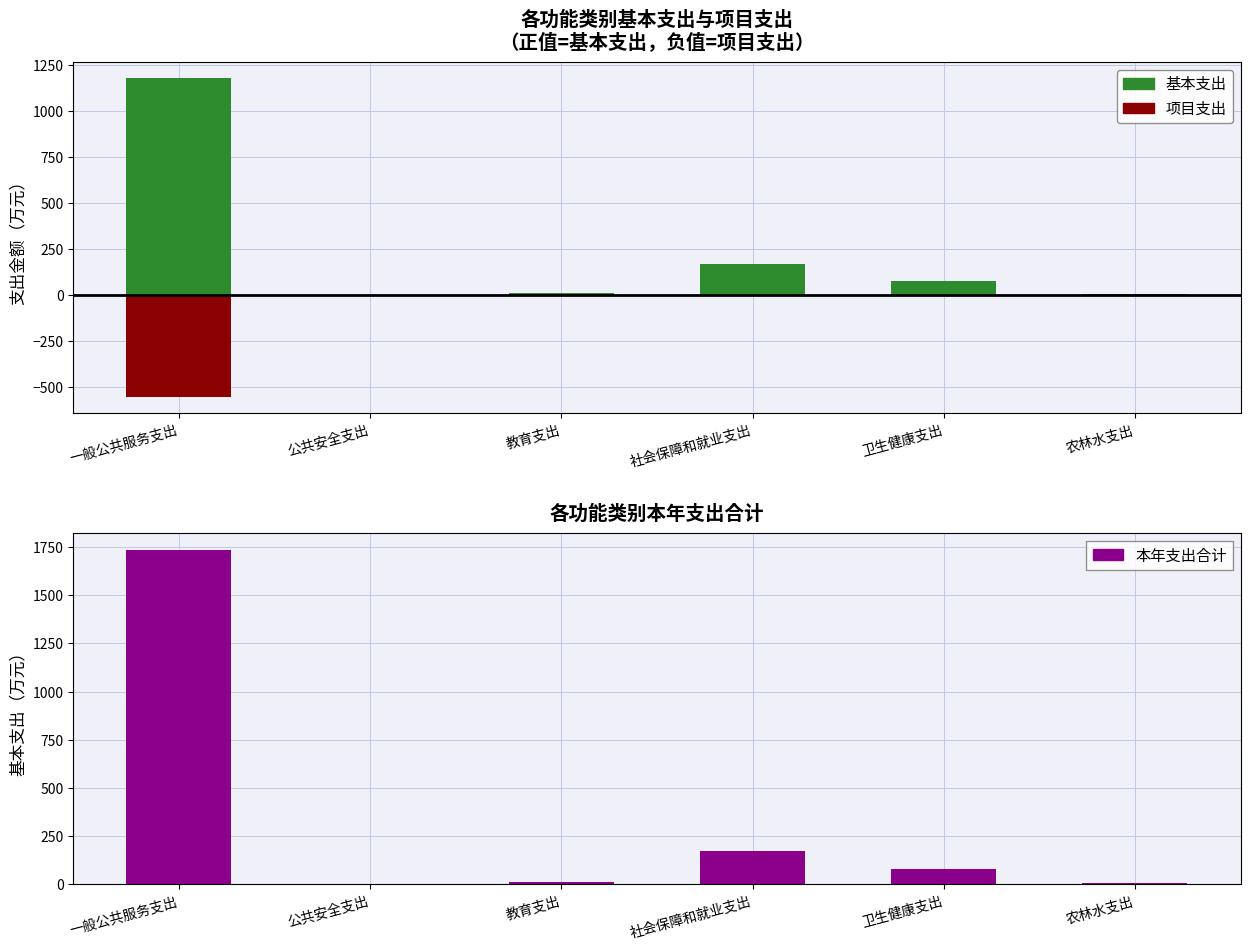

What is the label of the 4th bar from the left?

社会保障和就业支出